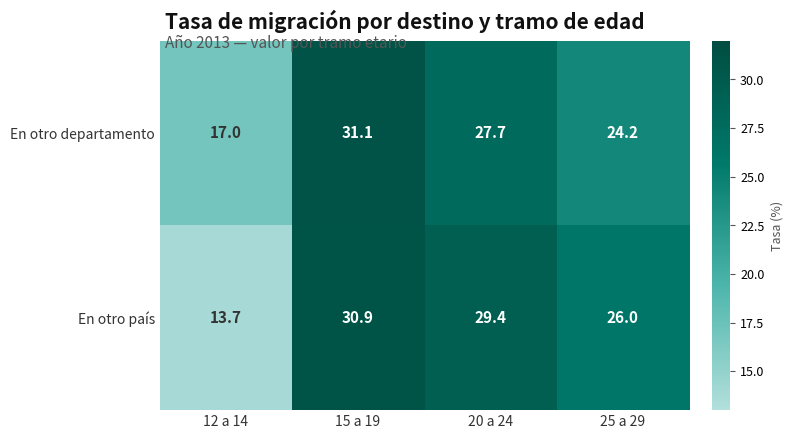

How many data points does each series have?

4